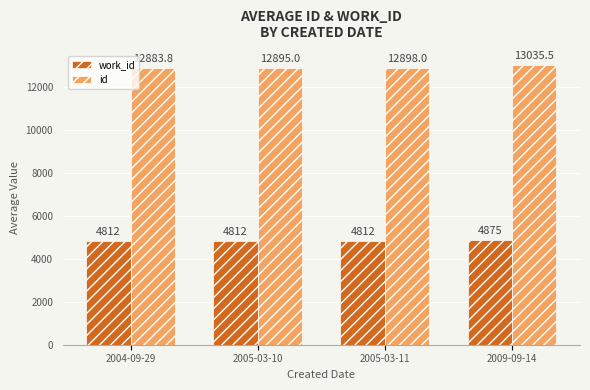

Is it true that id equals 12898.0 at 2005-03-11?

True